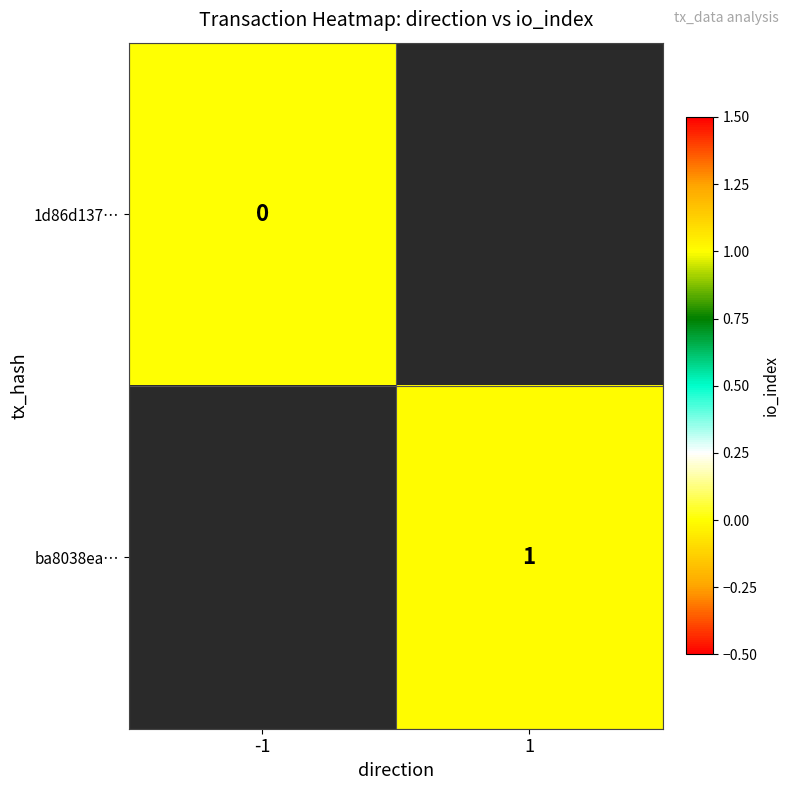

What is the maximum value shown in the chart?

1.0